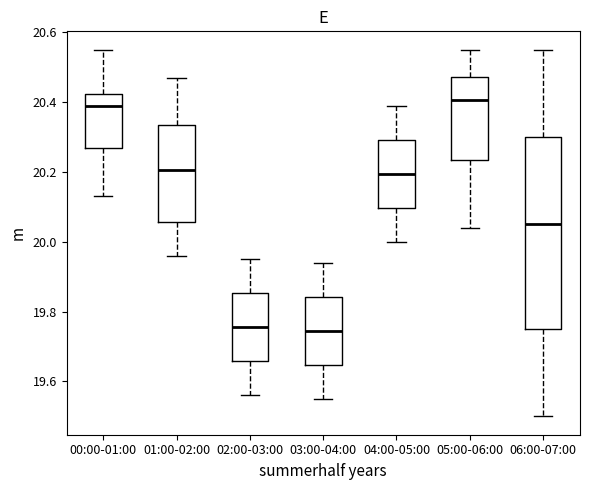

Where does the upper whisker of the box for 01:00-02:00 end on the y-axis? The values are not printed on the chart, so give them approximately, as read against the axis.

20.48